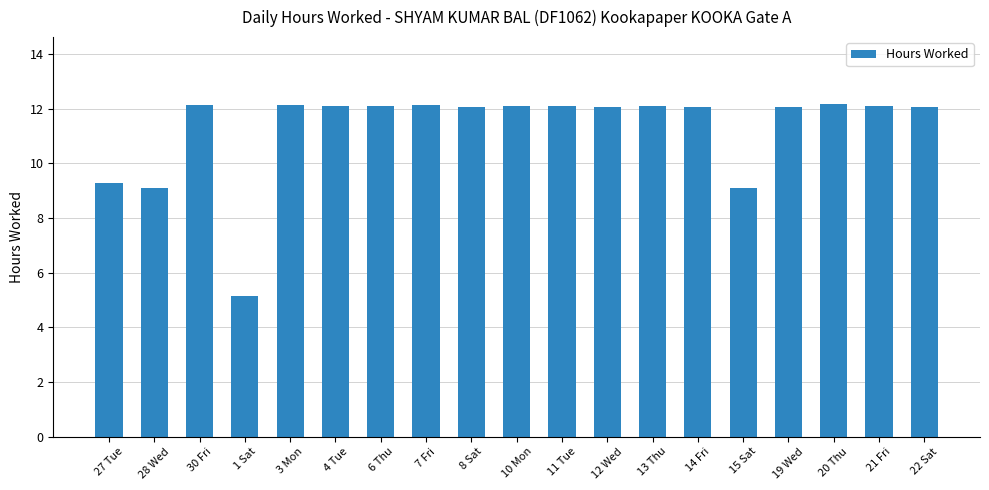

At which label does the data first exceed 12?

30 Fri